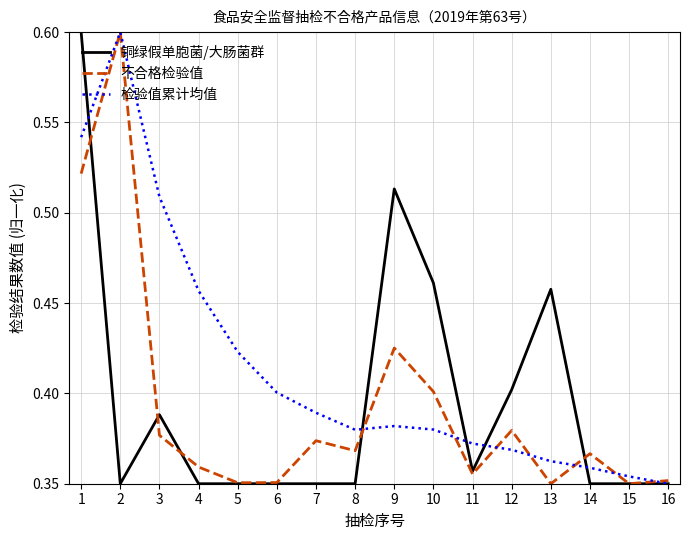

Count the number of data series in this chart.

3